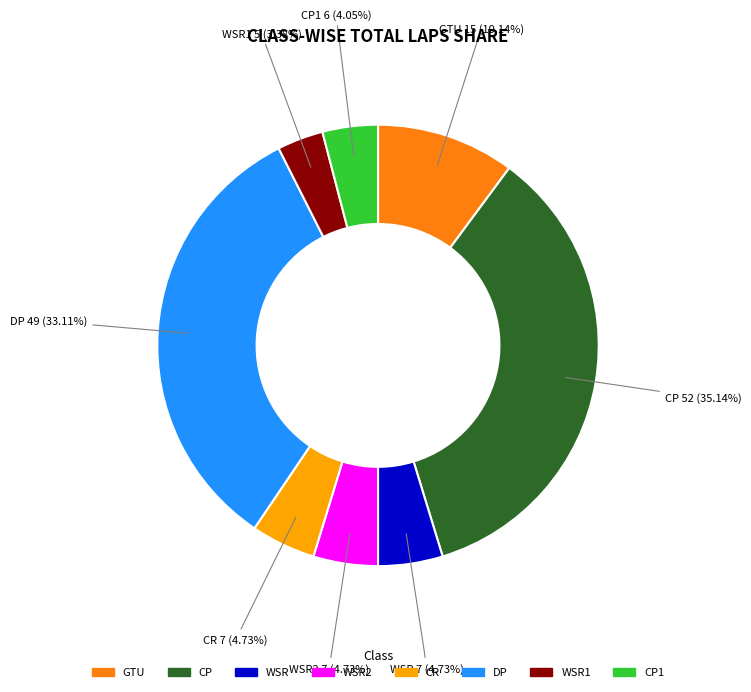

What is the ratio of the value at DP to the value at GTU?

3.3